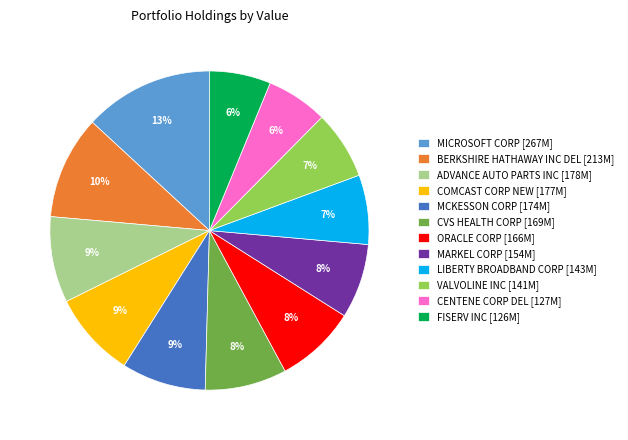

What is the largest slice in the pie chart?

MICROSOFT CORP